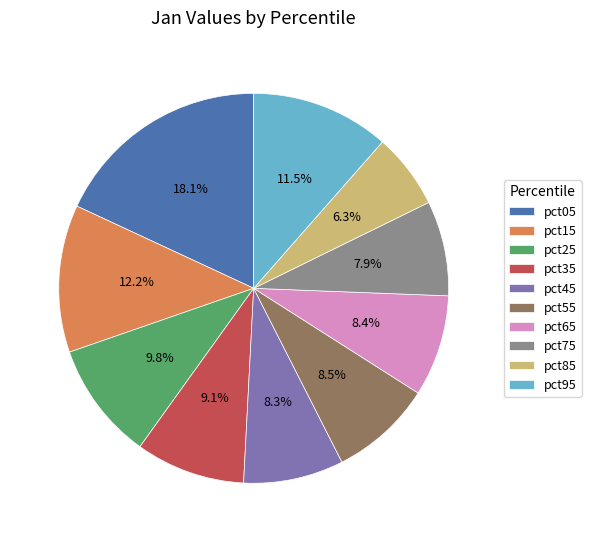

To the nearest percent, what is the difference between the largest and smallest slice percentages?

12%